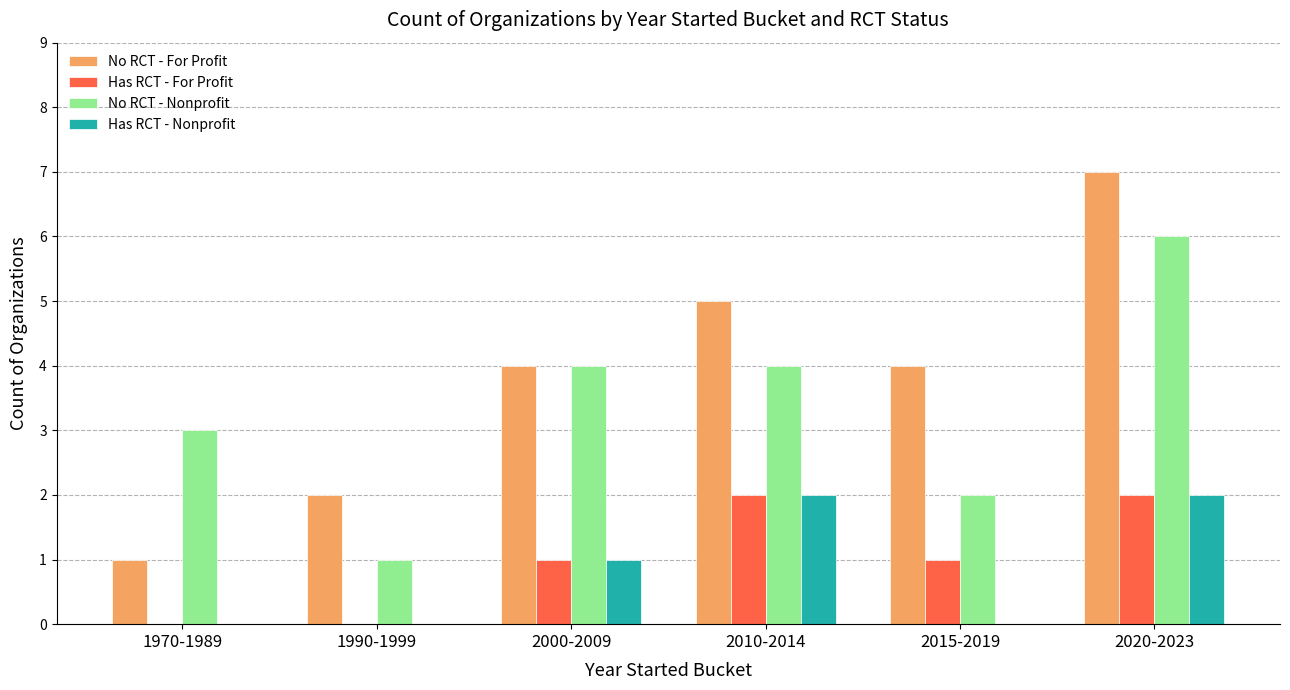

Which series has the largest total across all categories?

No RCT - For Profit